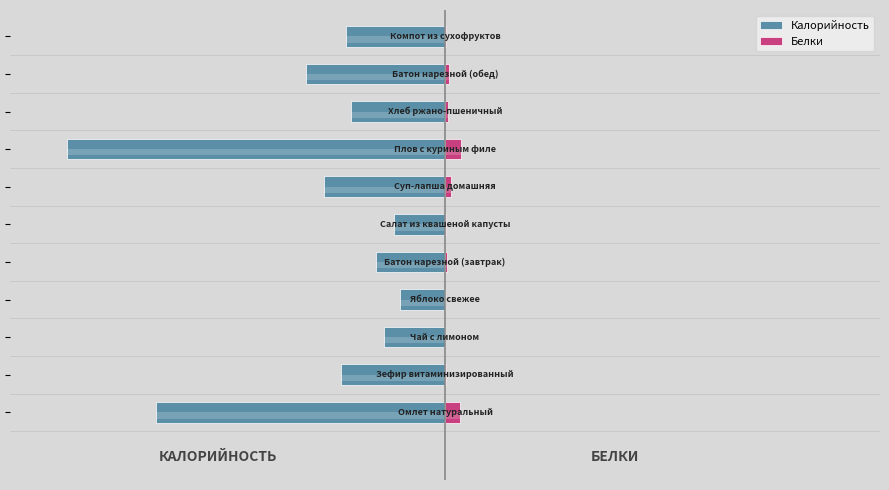

Rank the categories by Белки value from lowest to highest.

2, 3, 10, 1, 5, 4, 8, 9, 6, 0, 7